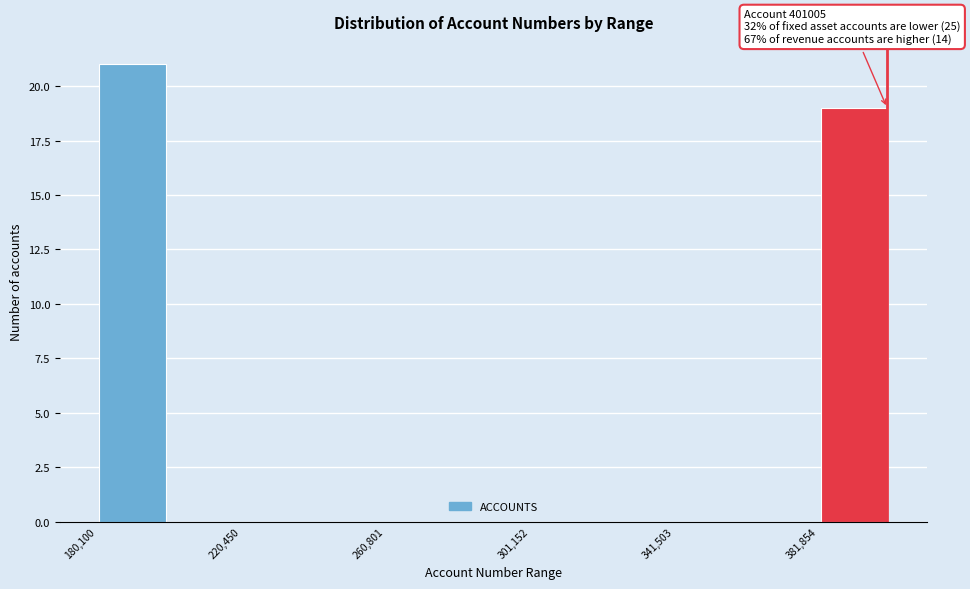

Which range on the x-axis has the tallest bar?

180000 to 200000